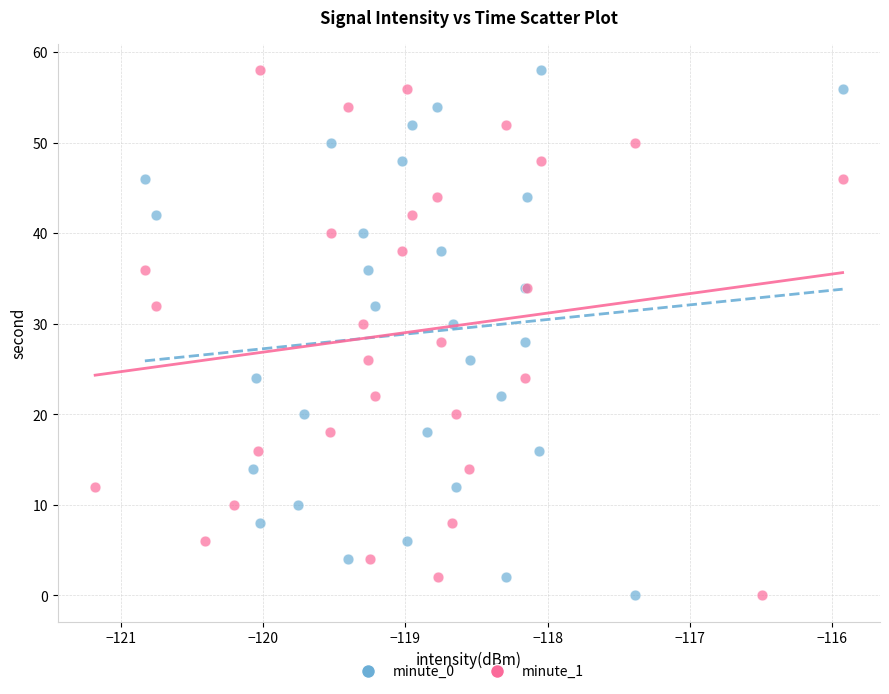

What are all the series names shown in the legend?

minute_0, minute_1